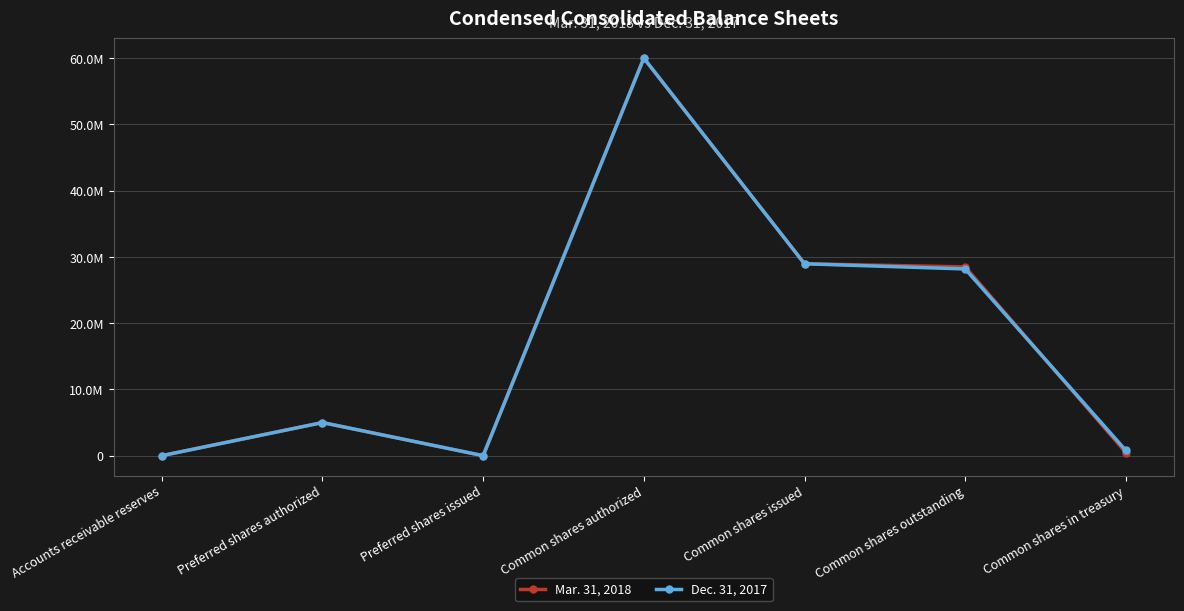

What are all the series names shown in the legend?

Mar. 31, 2018, Dec. 31, 2017